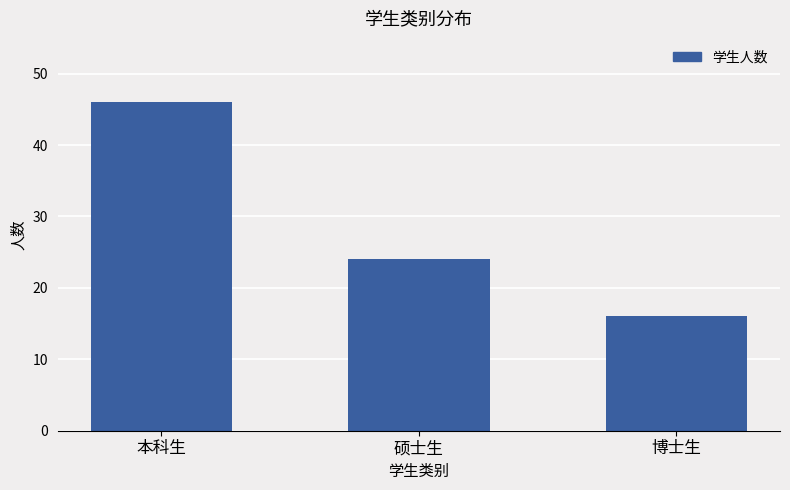

Is it true that the value at 硕士生 is 24?

True